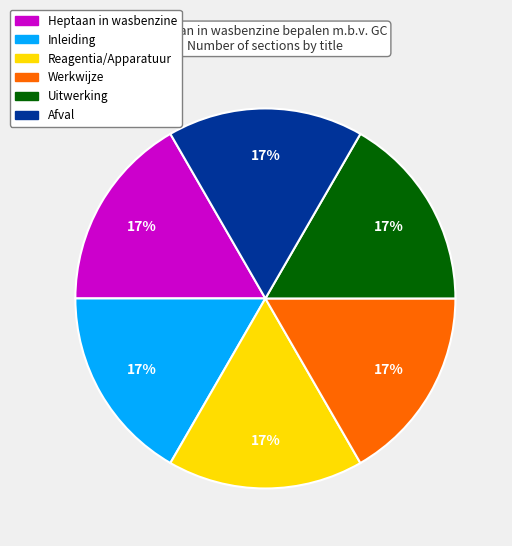

Do Afval and Inleiding together represent more than half of the pie?

No